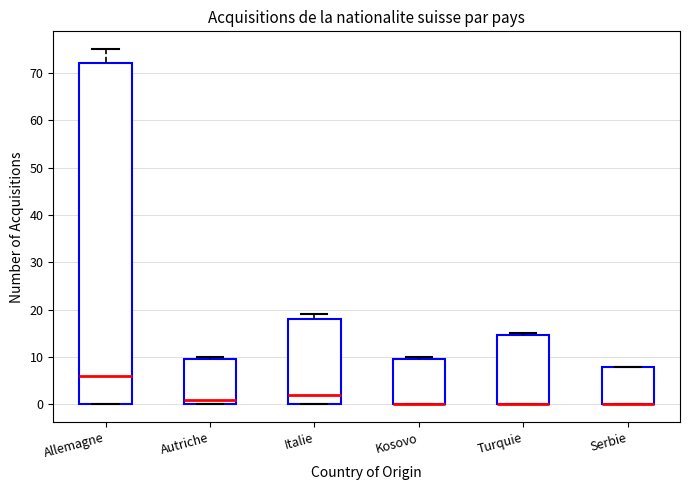

Comparing the boxes themselves (not the whiskers), which one is the tallest?

Allemagne